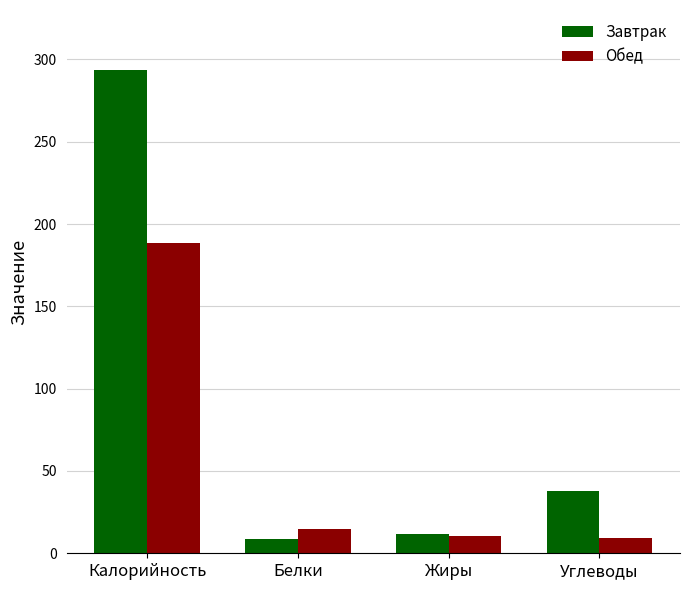

What is the total value across all series at Белки?

23.7